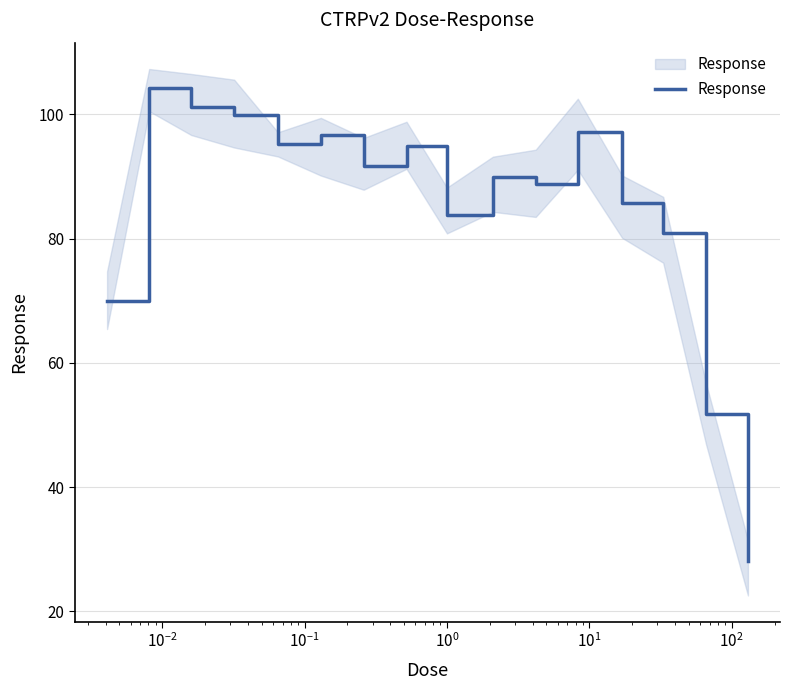

How many lines are shown in the chart?

1